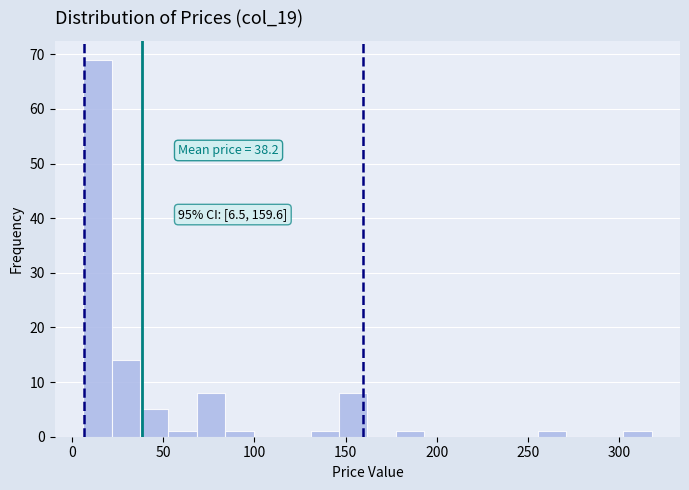

Read against the x-axis, roughly where is the centre of the tallest bar?

15